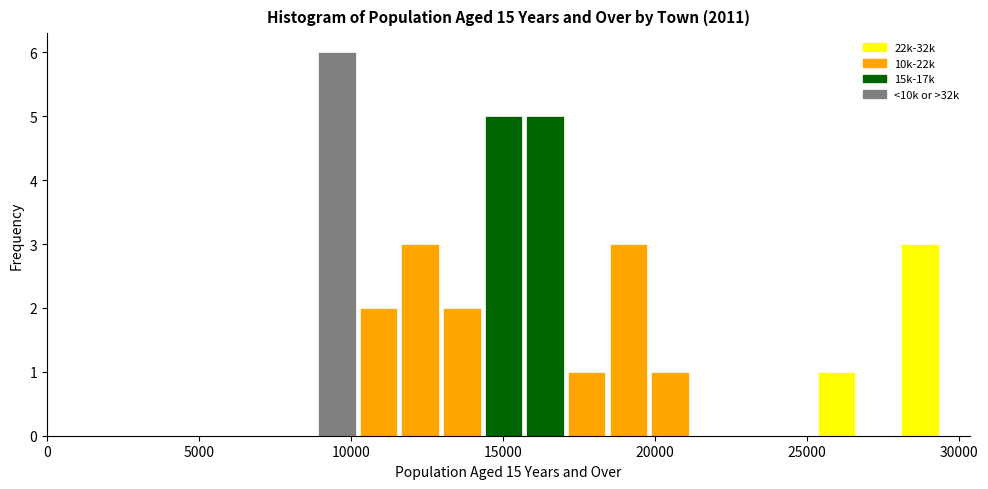

Around what value on the x-axis is the tallest bar? Give the approximate position of its centre, as read against the axis.

9500